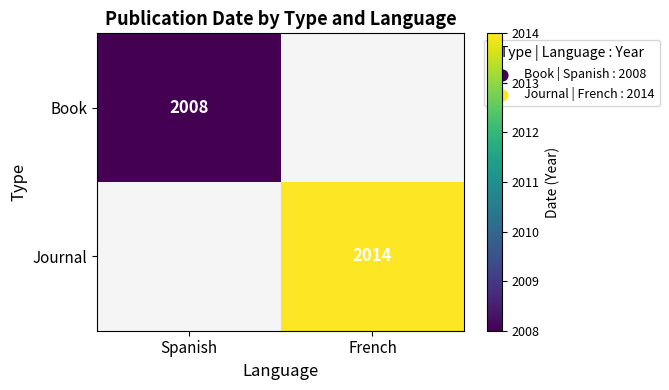

True or false: Journal has a value of 2014 at French.

True